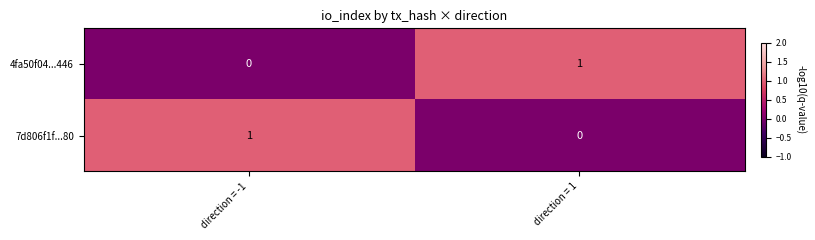

At which label is 4fa50f04...446 closest to 0?

direction = -1